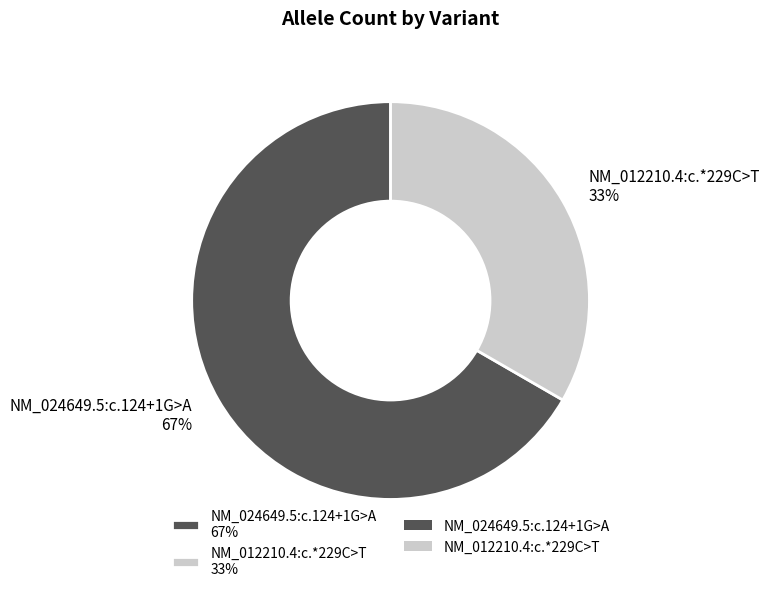

Which category has the biggest portion of the pie?

NM_024649.5:c.124+1G>A